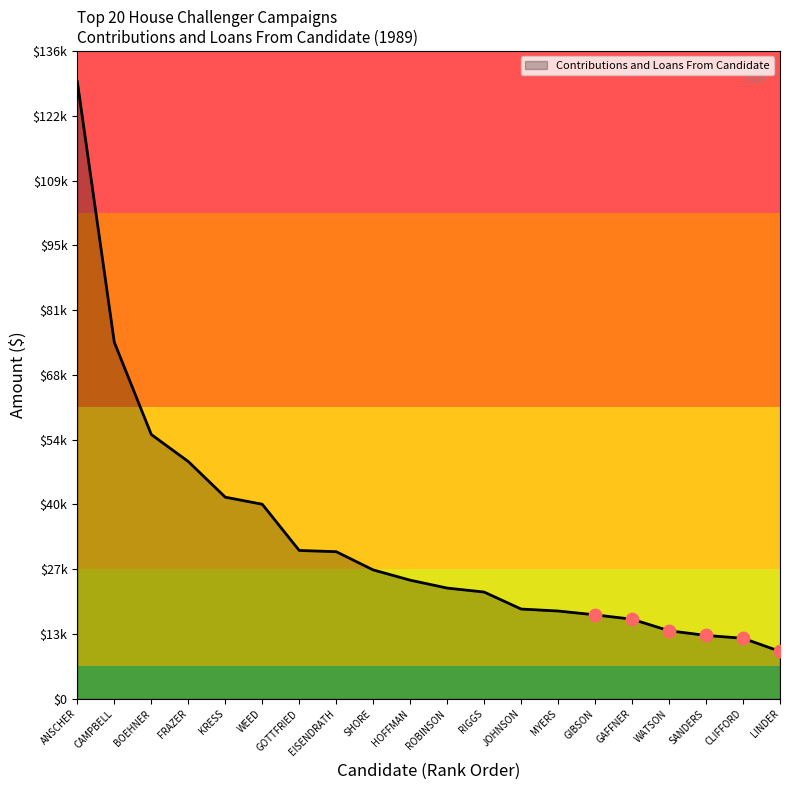

Between CLIFFORD and WATSON, which is larger?

WATSON